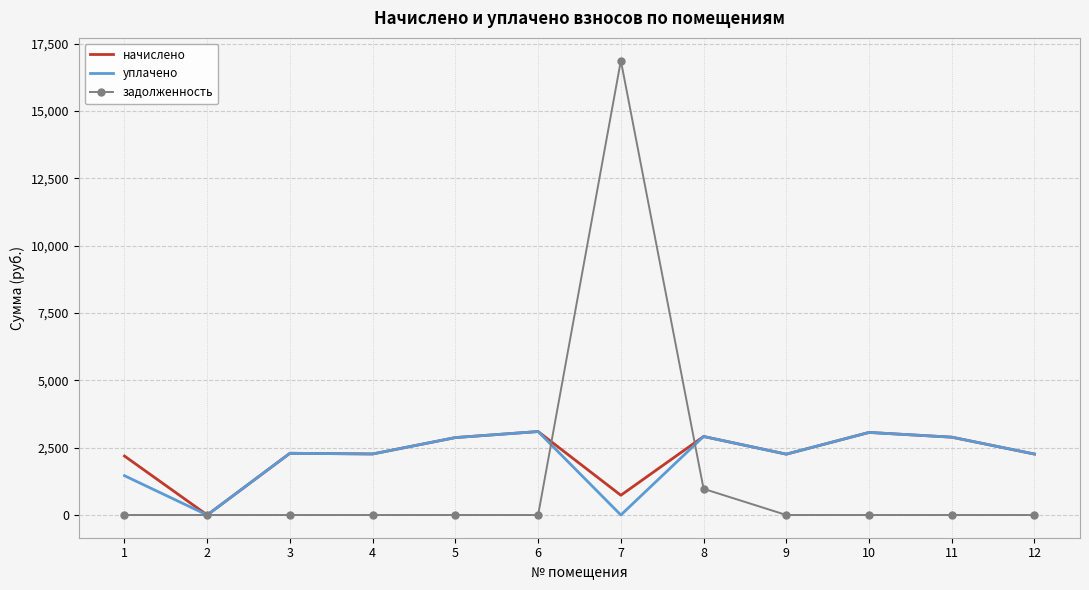

How many values in the начислено series are below 2291?

6